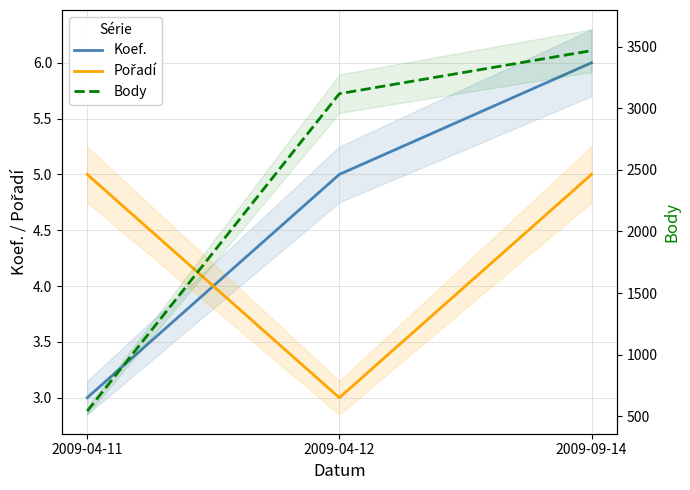

List the labels in order of Pořadí value, largest first.

2009-04-11, 2009-09-14, 2009-04-12